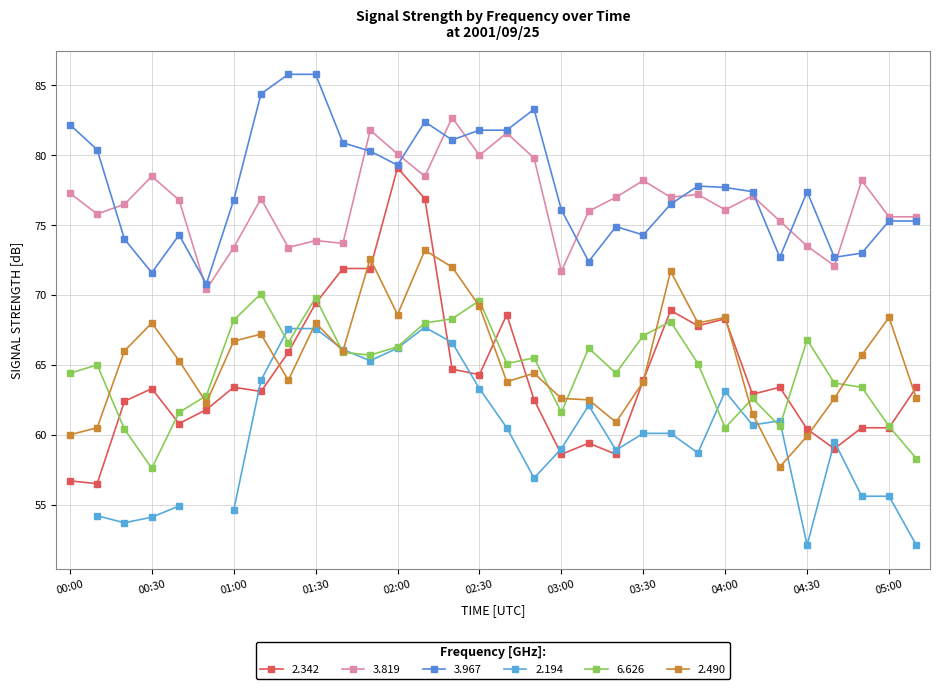

At which label is 6.626 closest to 63?

00:50